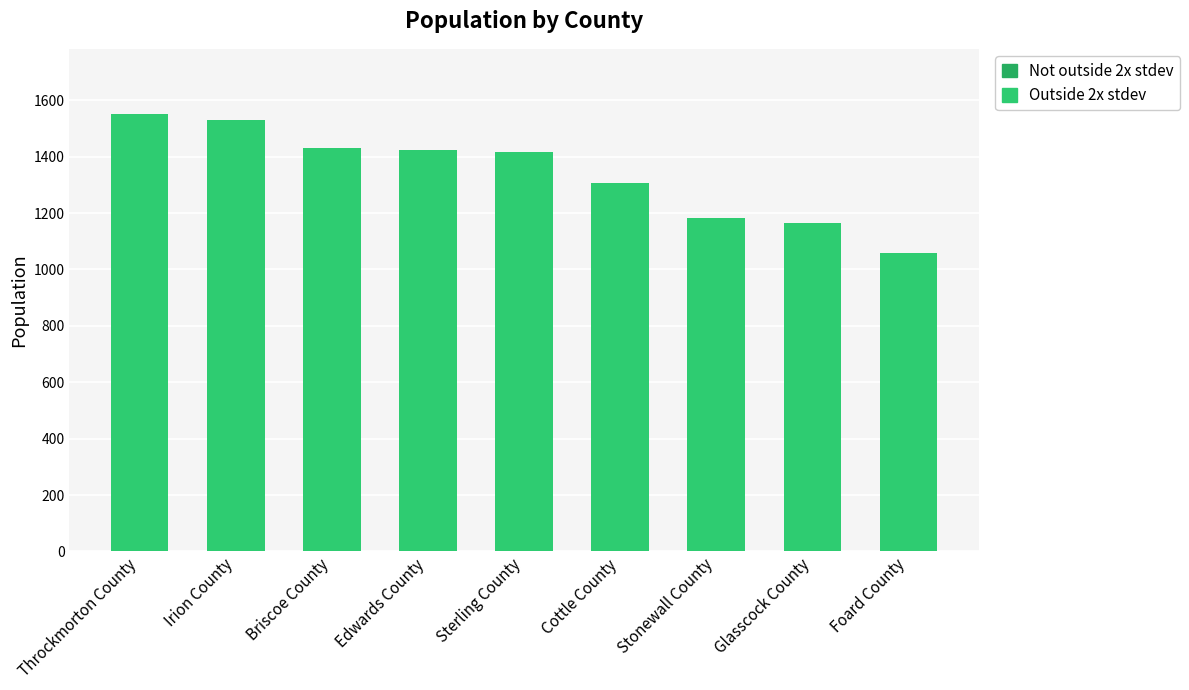

What is the change in value from Cottle County to Glasscock County?

-143